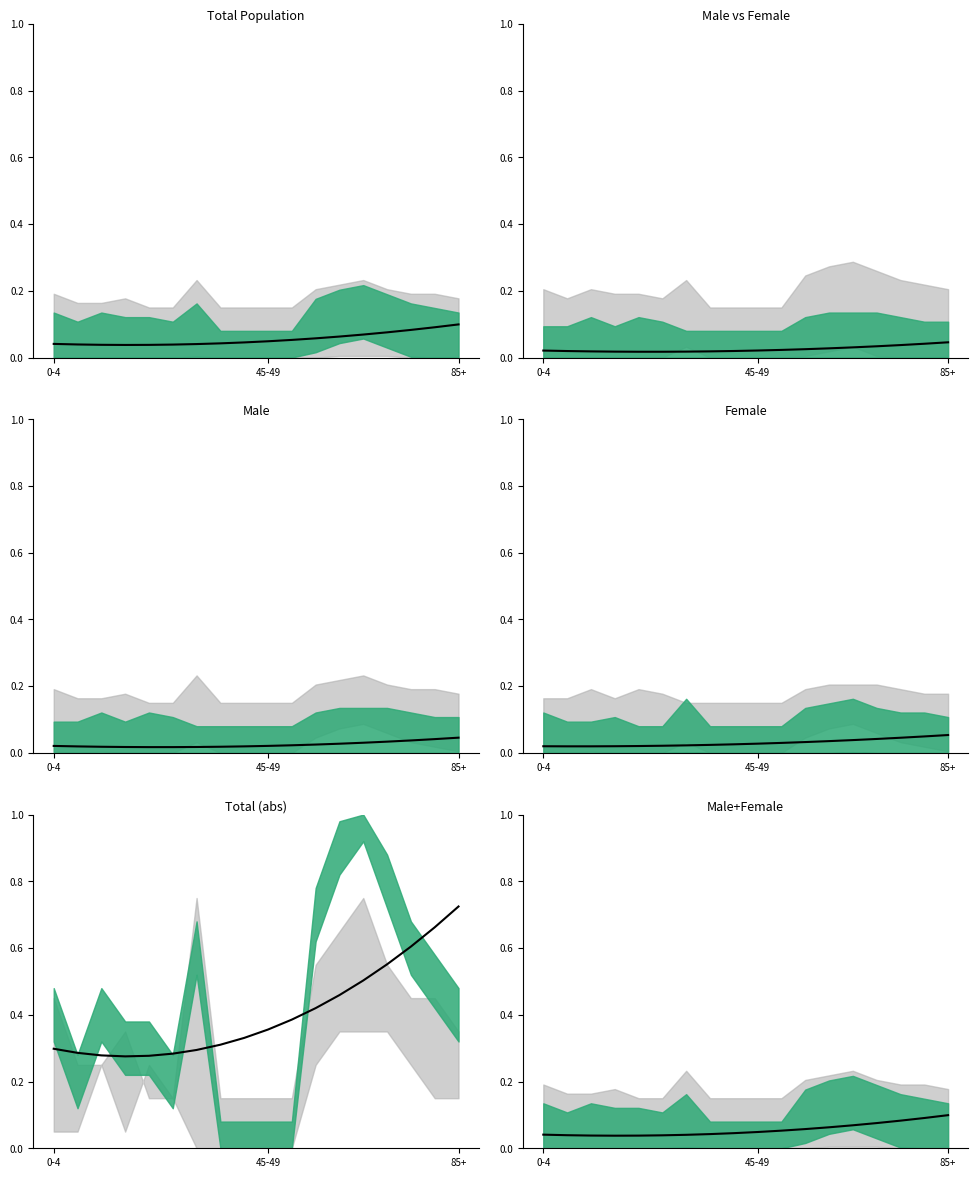

The chart shows a value of 0.0 at 4. True or false?

False